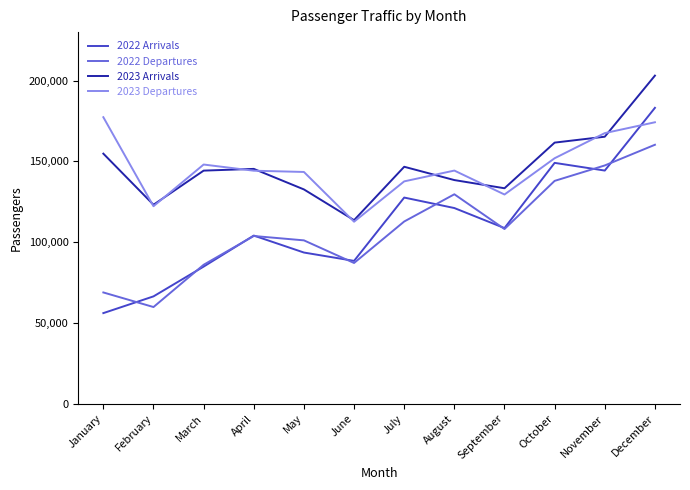

What is the sum of all 2022 Arrivals values?

1327382